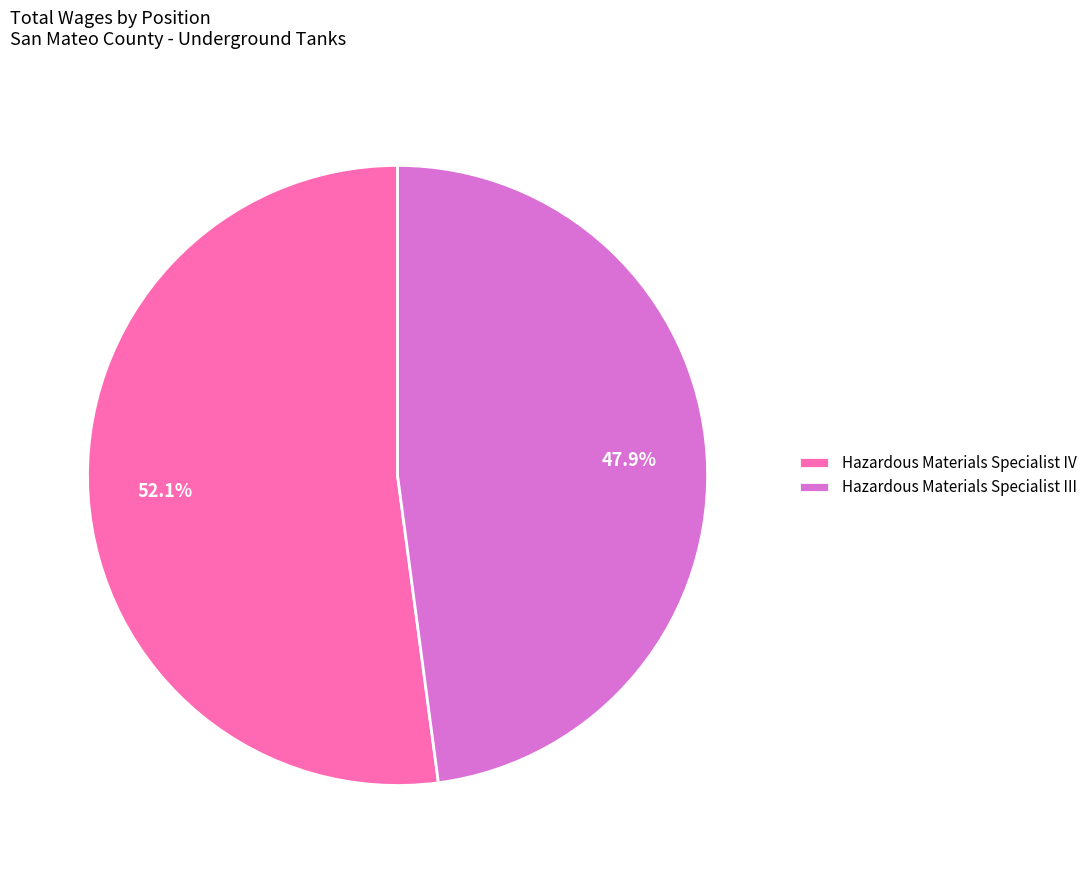

Which slice is the largest?

Hazardous Materials Specialist IV